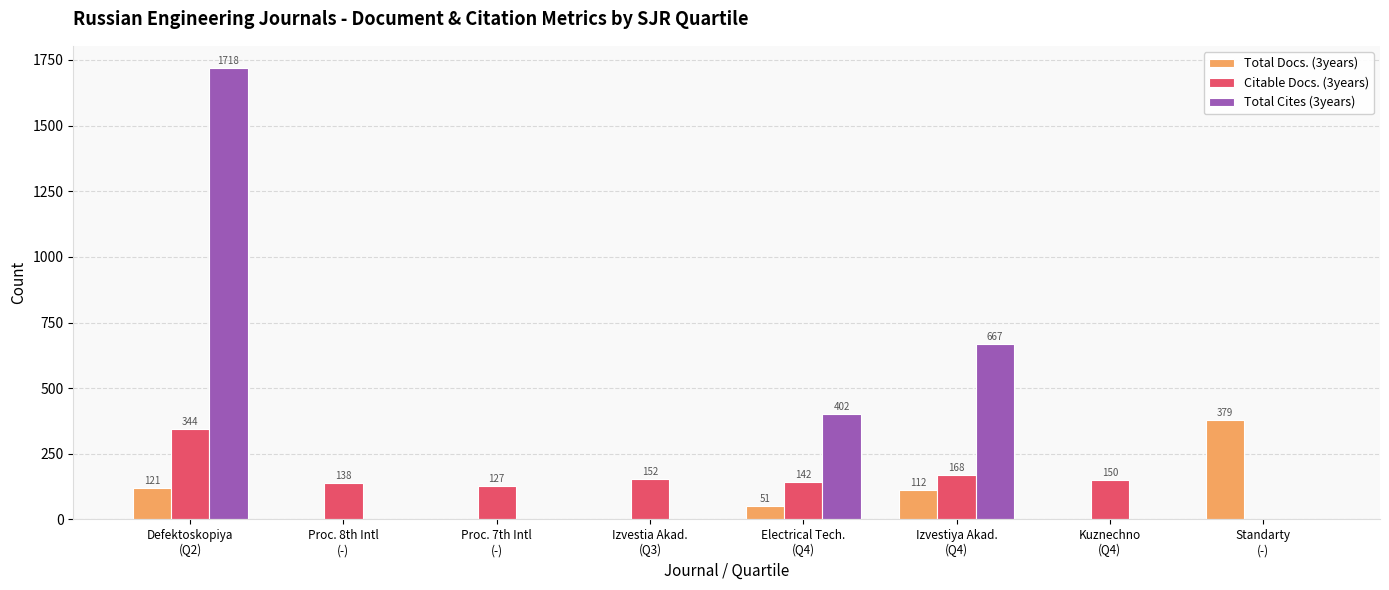

Reading left to right, what are all the values shown in this chart?

Total Docs. (3years): 121	0	0	0	51	112	0	379
Citable Docs. (3years): 344	138	127	152	142	168	150	0
Total Cites (3years): 1718	0	0	0	402	667	0	0